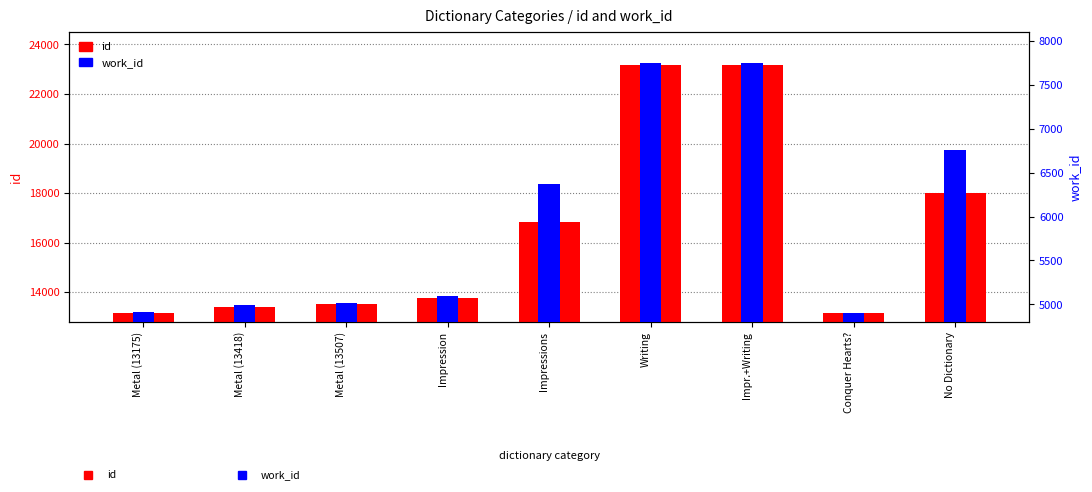

List the series in order of their peak value, lowest first.

work_id, id